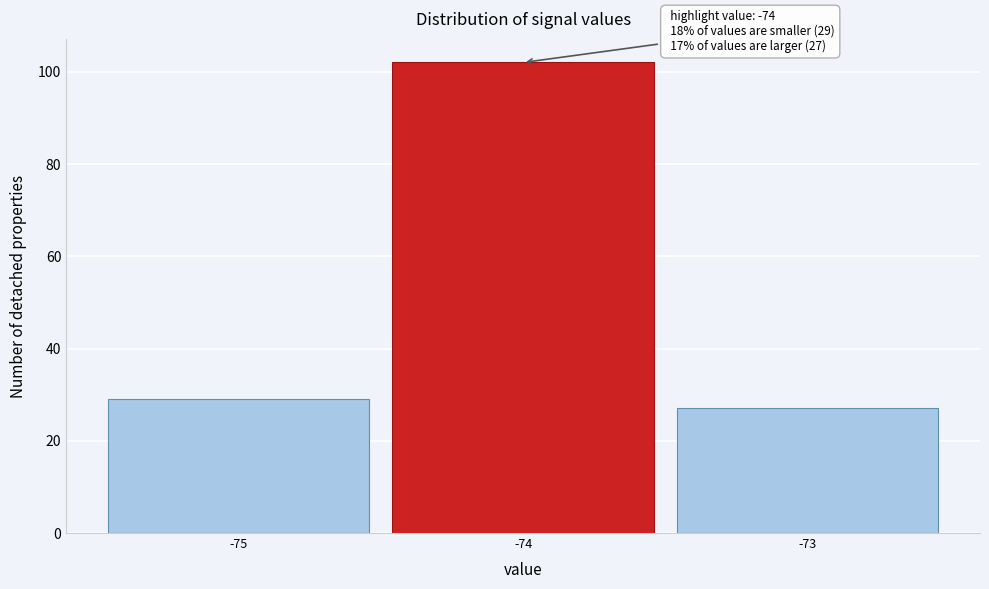

Which range on the x-axis has the tallest bar?

-74.5 to -73.5